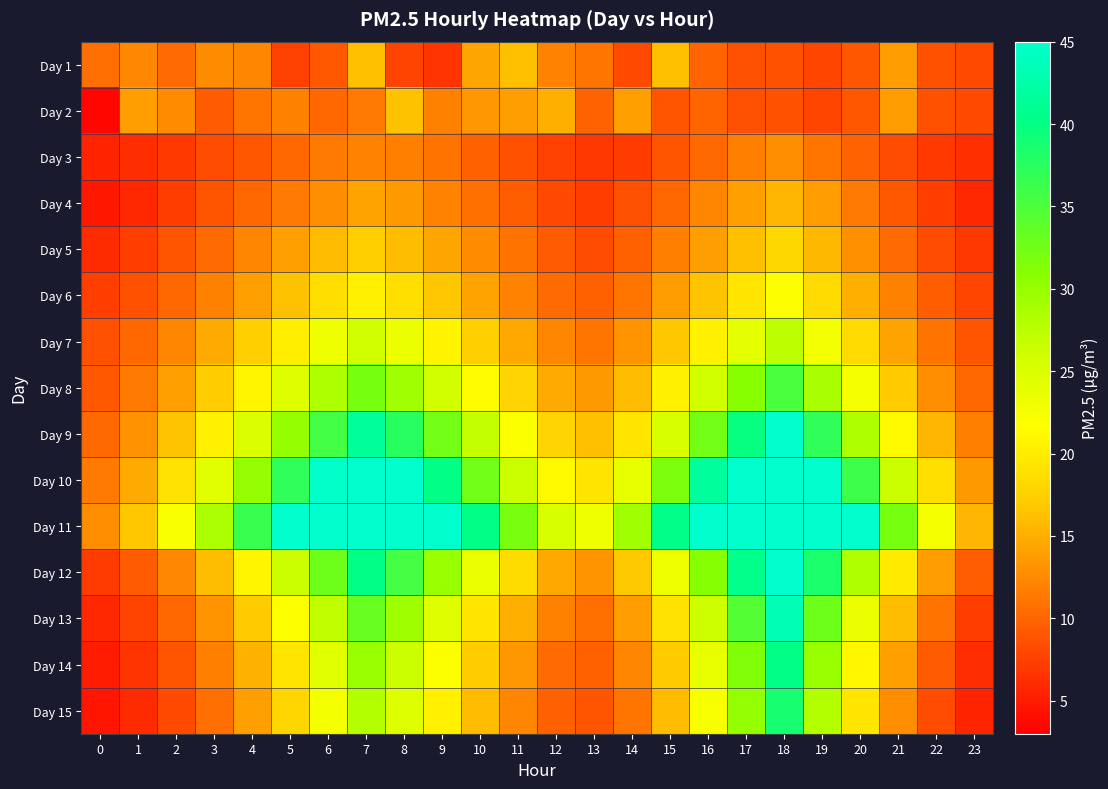

Between 12 and 18, which series saw the biggest shift?

Day 11